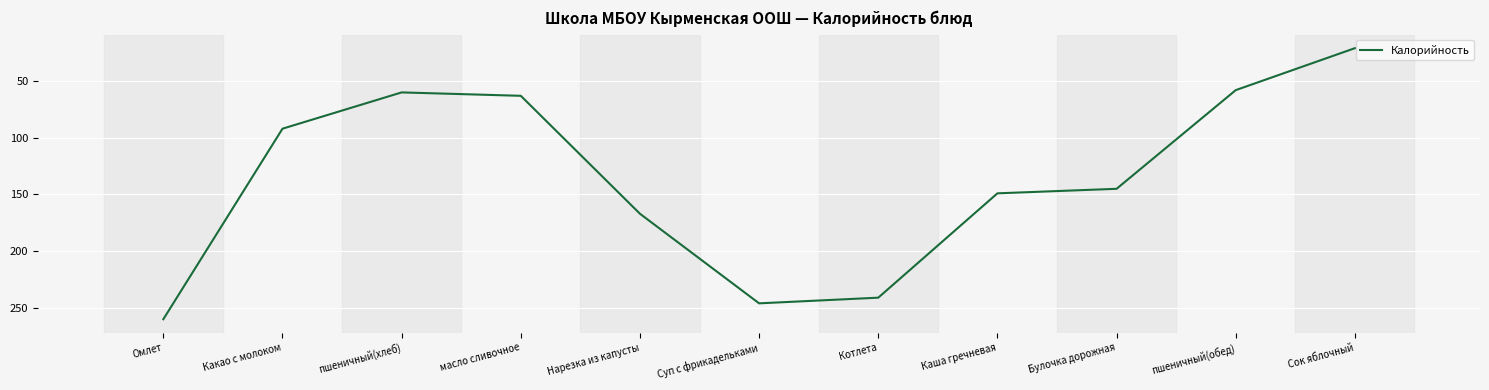

What is the difference between the values at Каша гречневая and масло сливочное?

86